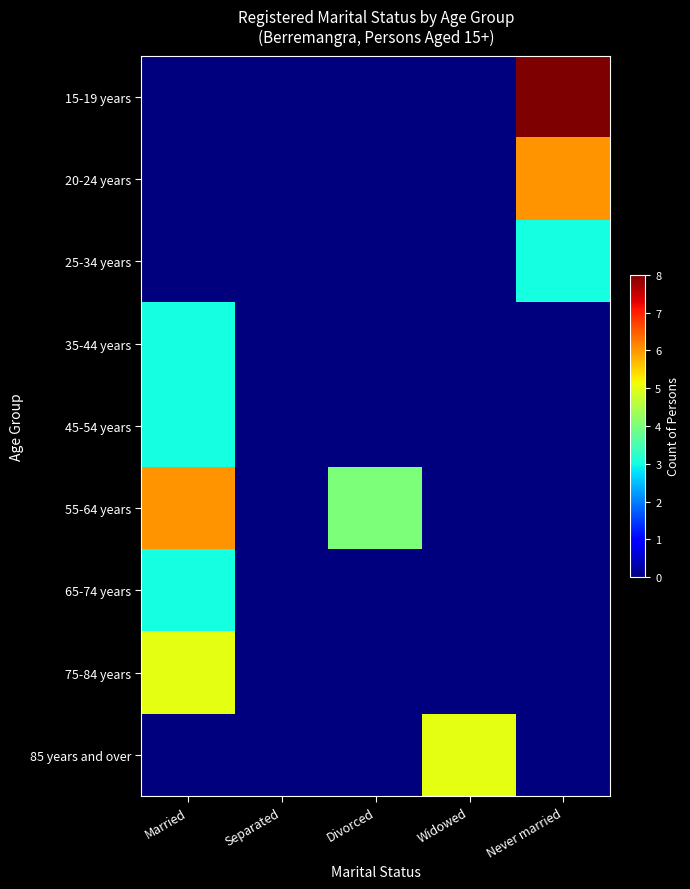

Rank the series by their maximum value, from lowest to highest.

25-34 years, 35-44 years, 45-54 years, 65-74 years, 75-84 years, 85 years and over, 20-24 years, 55-64 years, 15-19 years